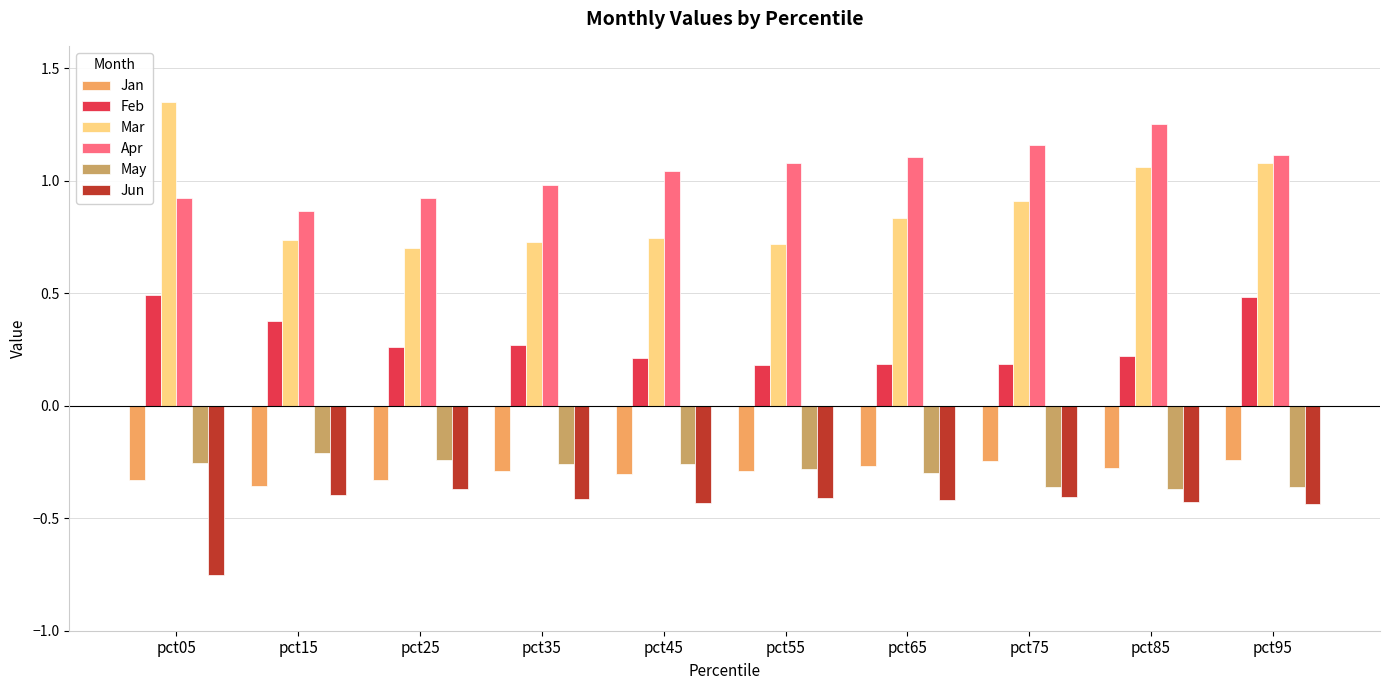

What is the sum of all Apr values?

10.4